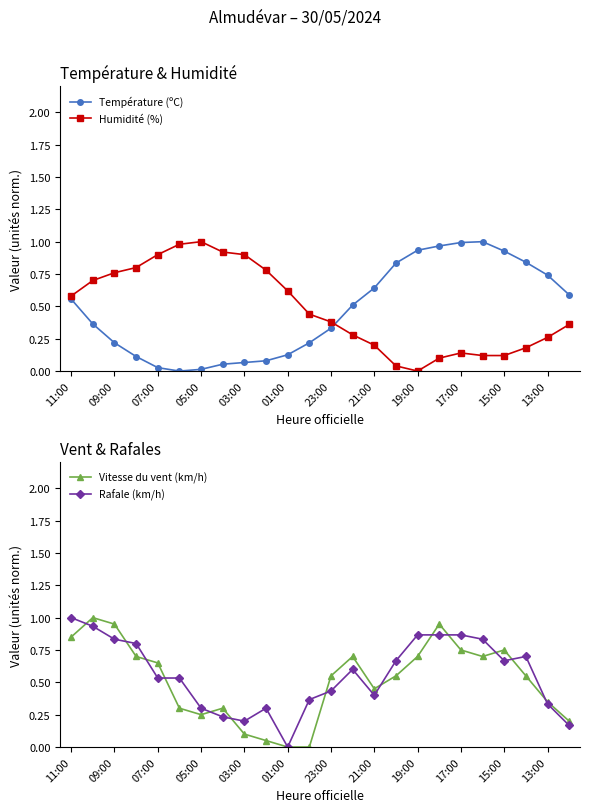

Which category has the highest value in the Rafale (km/h) series?

11:00